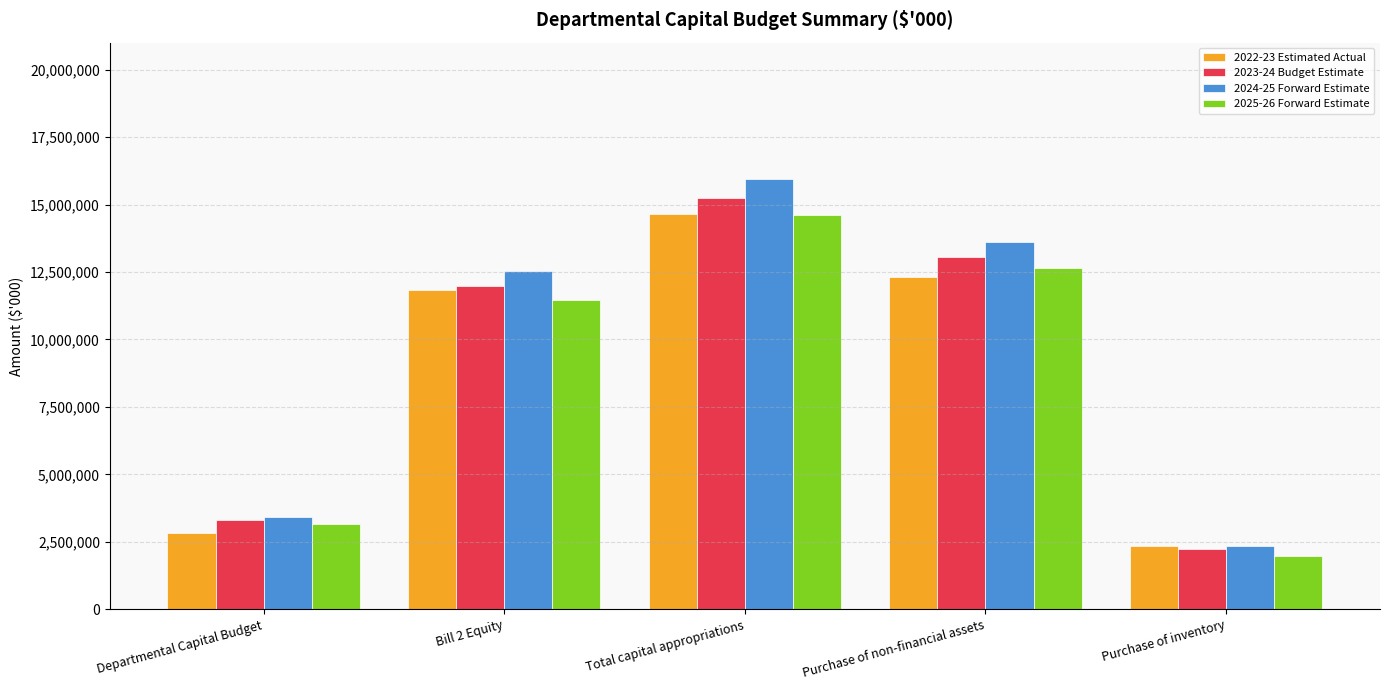

Rank the categories by 2024-25 Forward Estimate value from lowest to highest.

Purchase of inventory, Departmental Capital Budget, Bill 2 Equity, Purchase of non-financial assets, Total capital appropriations